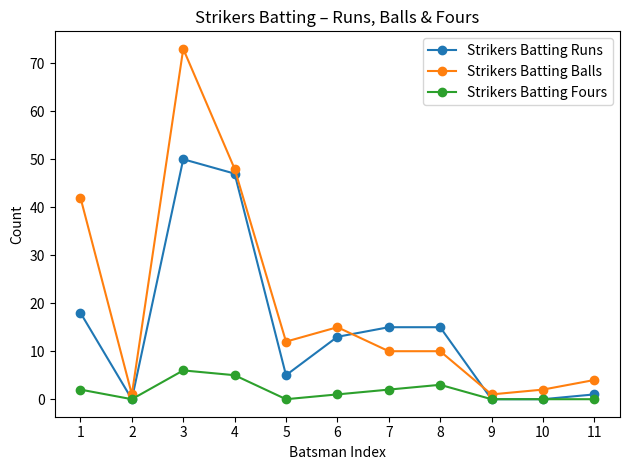

Is the value of Strikers Batting Balls at 11 greater than the value of Strikers Batting Runs at 8?

No